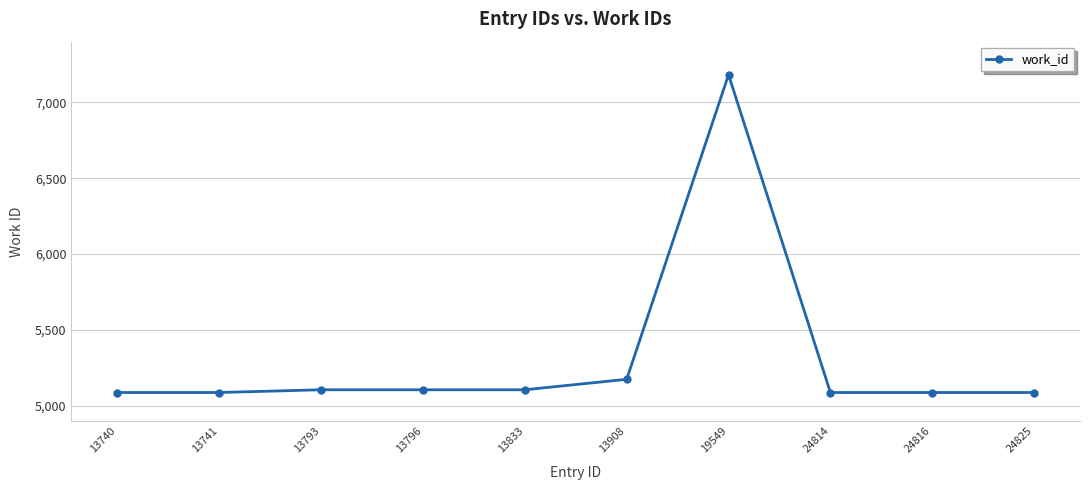

Reading left to right, extract all data points from this chart.

13740=5088	13741=5088	13793=5106	13796=5106	13833=5106	13908=5175	19549=7182	24814=5088	24816=5088	24825=5088